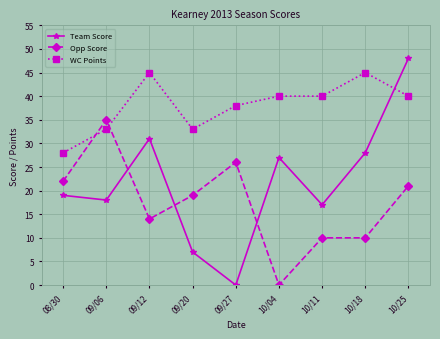

What is the label of the 4th point from the left?

09/20